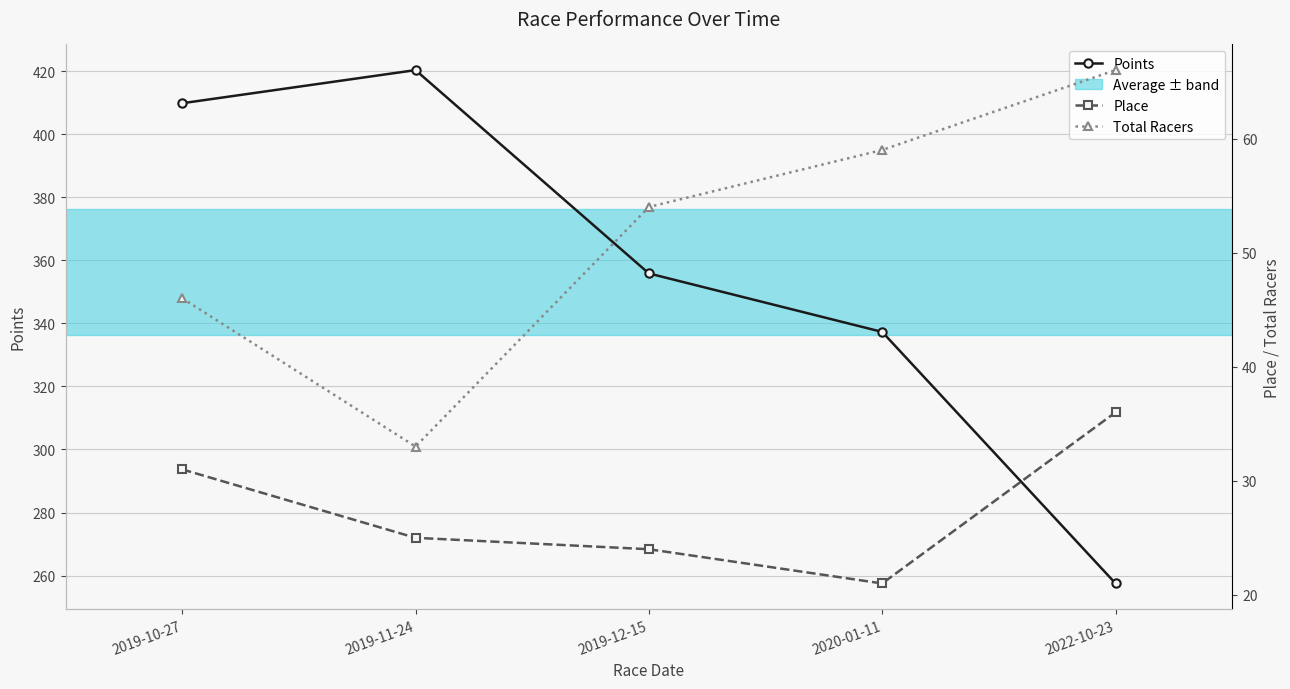

Is this an area chart (filled region under the line)?

No